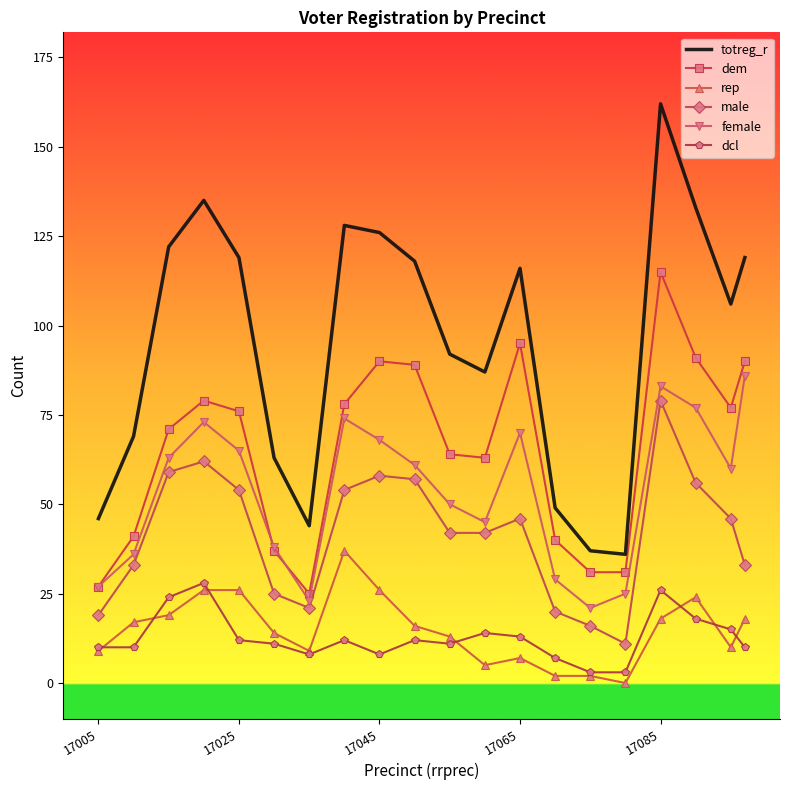

True or false: dem and rep intersect in this chart.

False